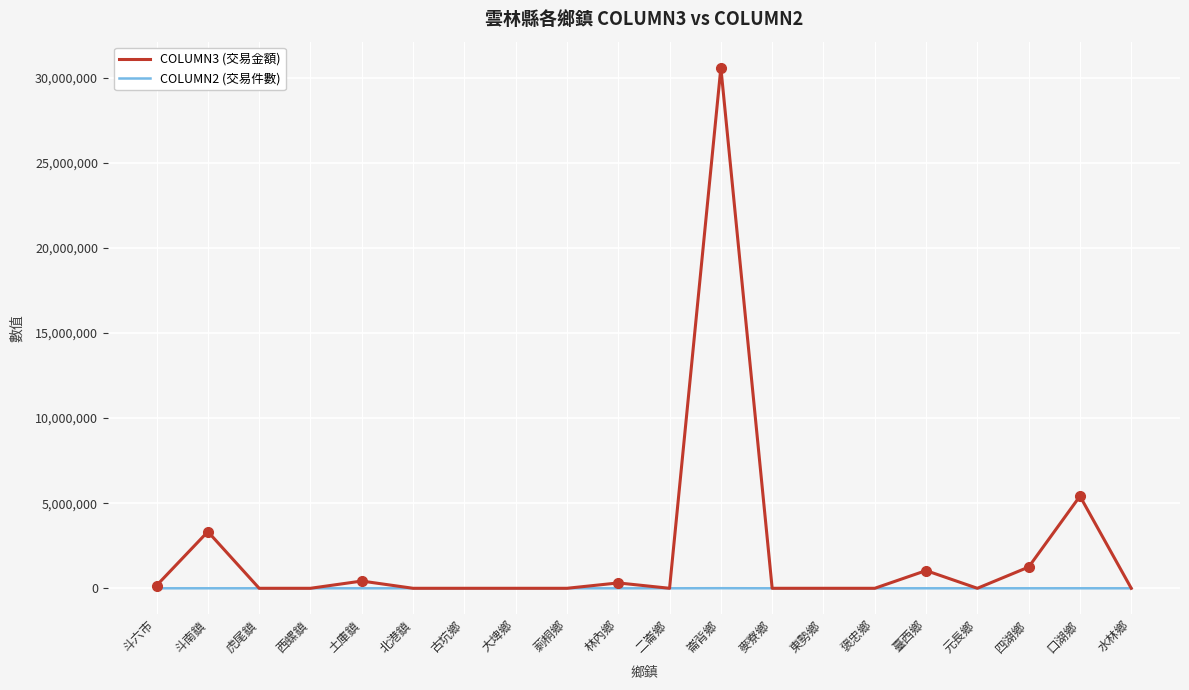

Rank the series by their maximum value, from lowest to highest.

COLUMN2 (交易件數), COLUMN3 (交易金額)